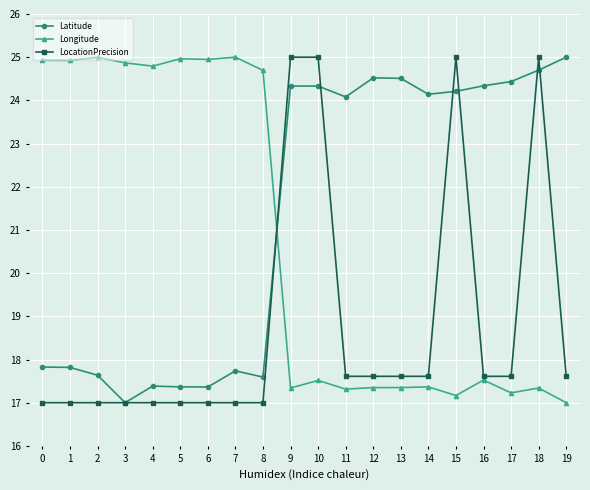

At which label does Latitude reach its peak?

19